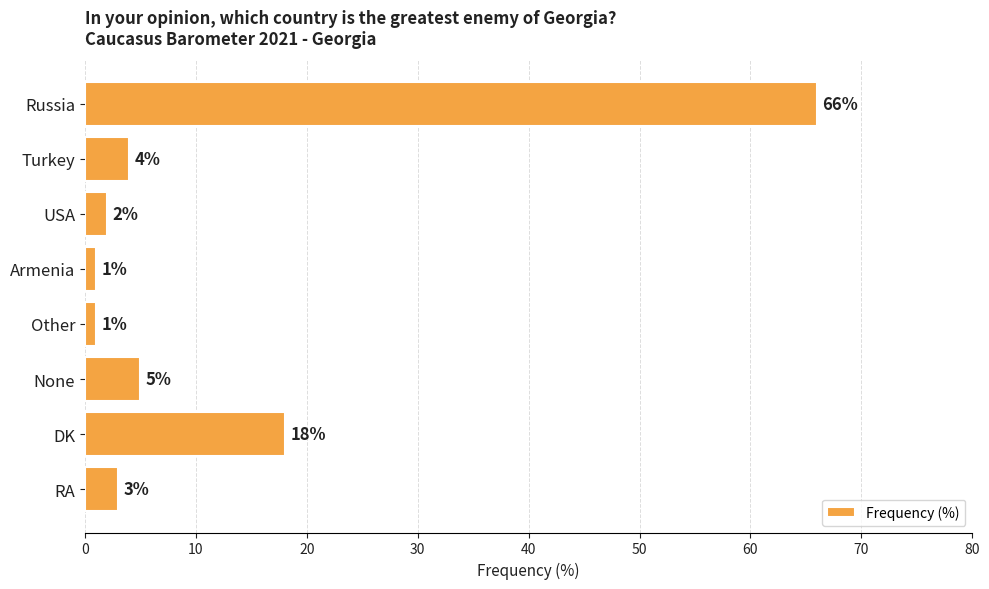

Reading top to bottom, what are all the values shown in this chart?

Russia=66	Turkey=4	USA=2	Armenia=1	Other=1	None=5	DK=18	RA=3